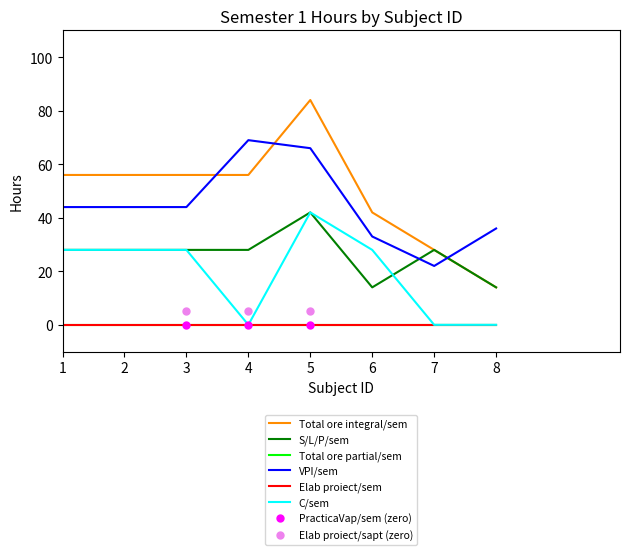

Is this an area chart (filled region under the line)?

No